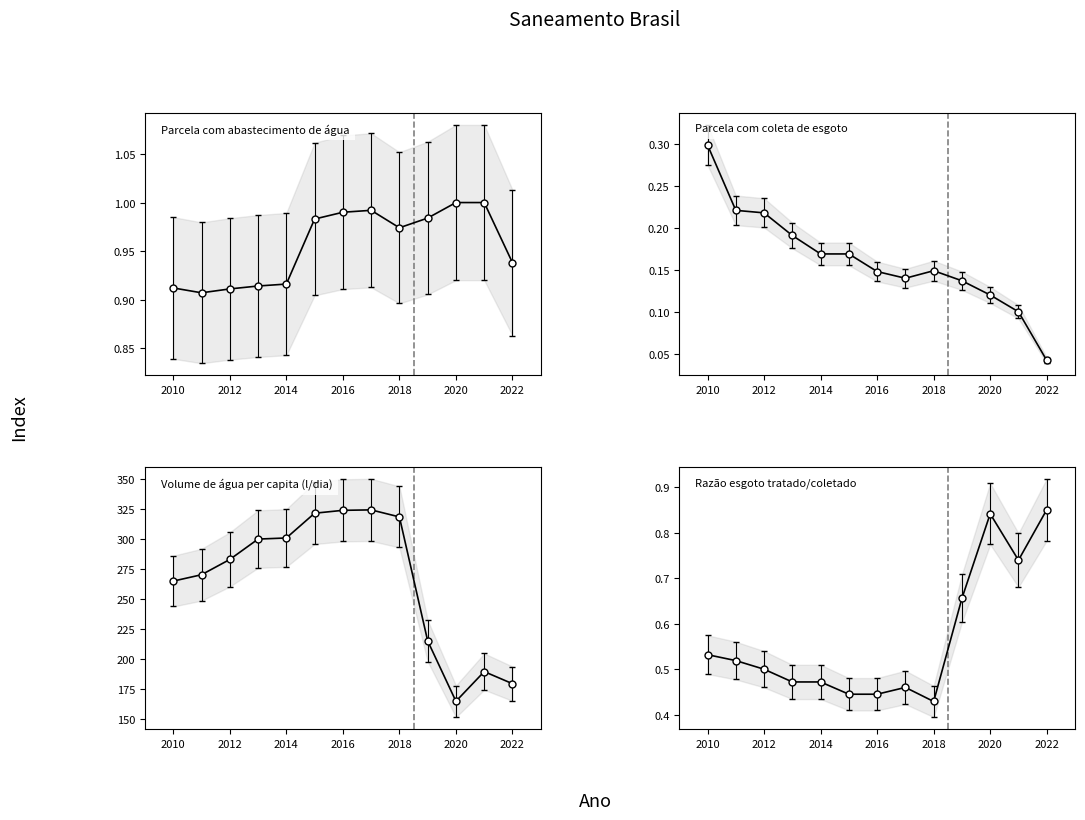

Is the value of Parcela com abastecimento de água at 2022 greater than the value of Volume de água per capita (l/dia) at 2020?

No